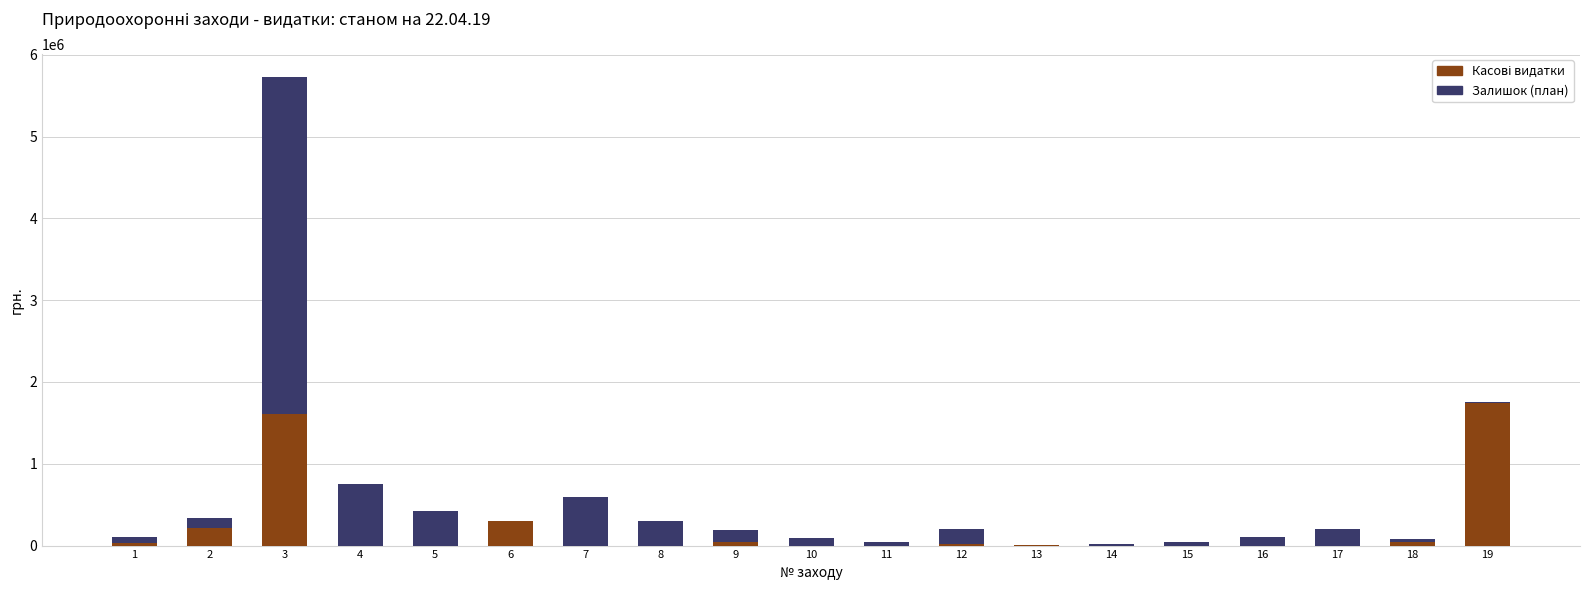

At which category is the sum across all series the highest?

3